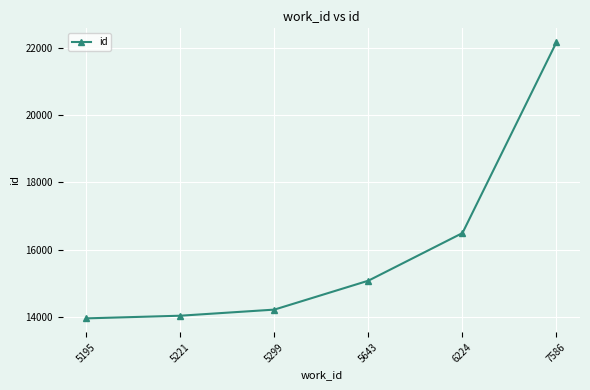

Is it true that the value at 5299 is 14227?

True